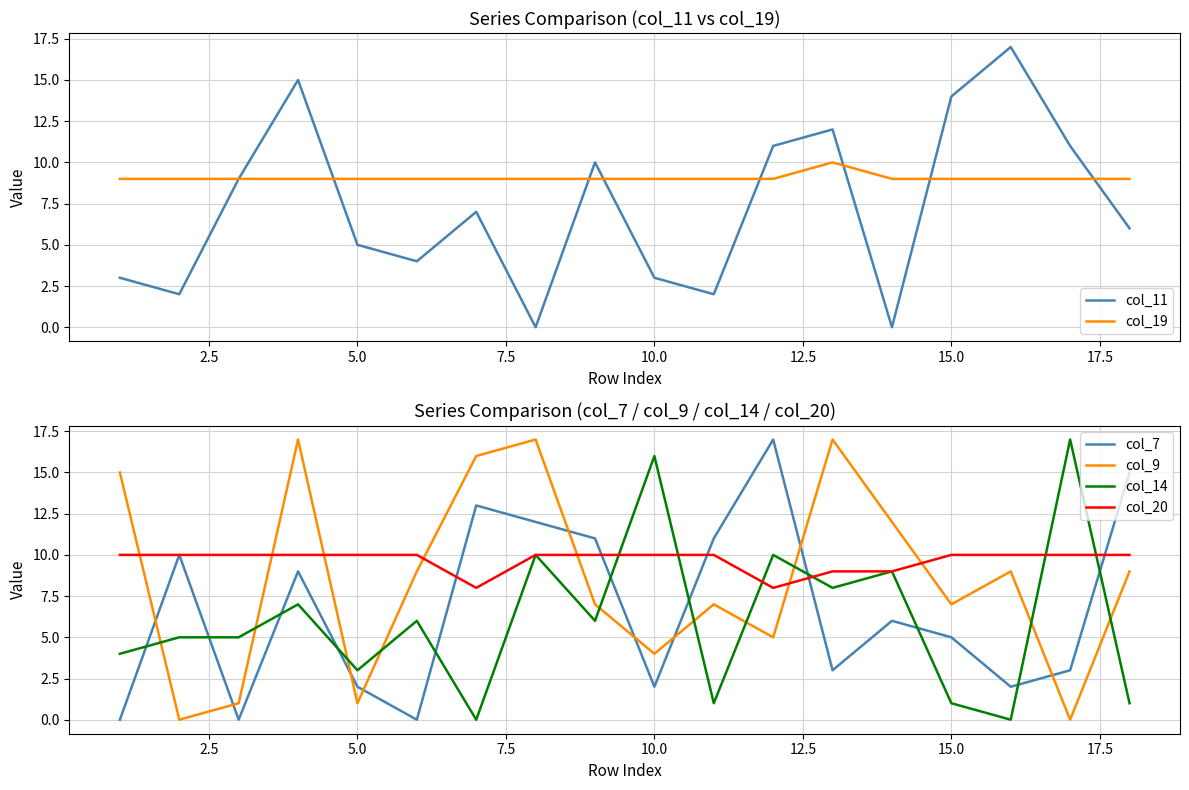

What are all the series names shown in the legend?

col_11, col_19, col_7, col_9, col_14, col_20